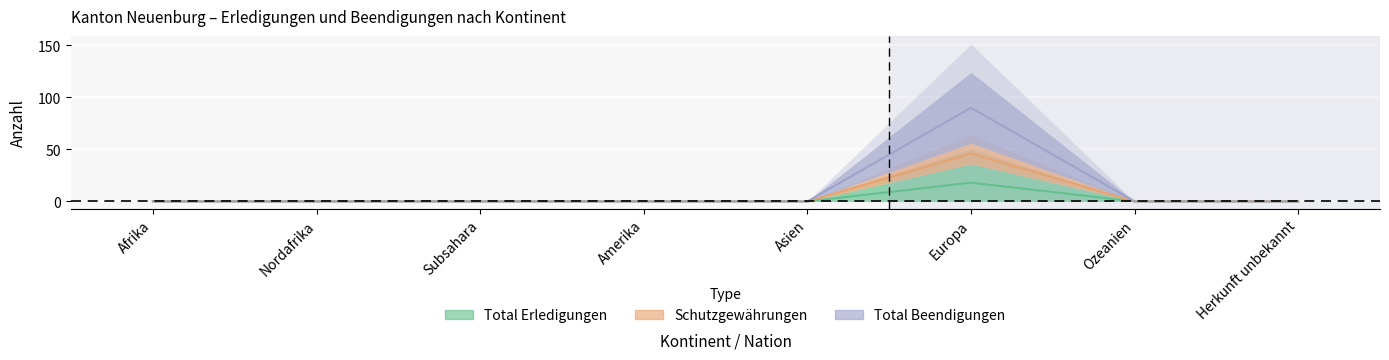

Where is Total Erledigungen nearest to the value 9?

Afrika